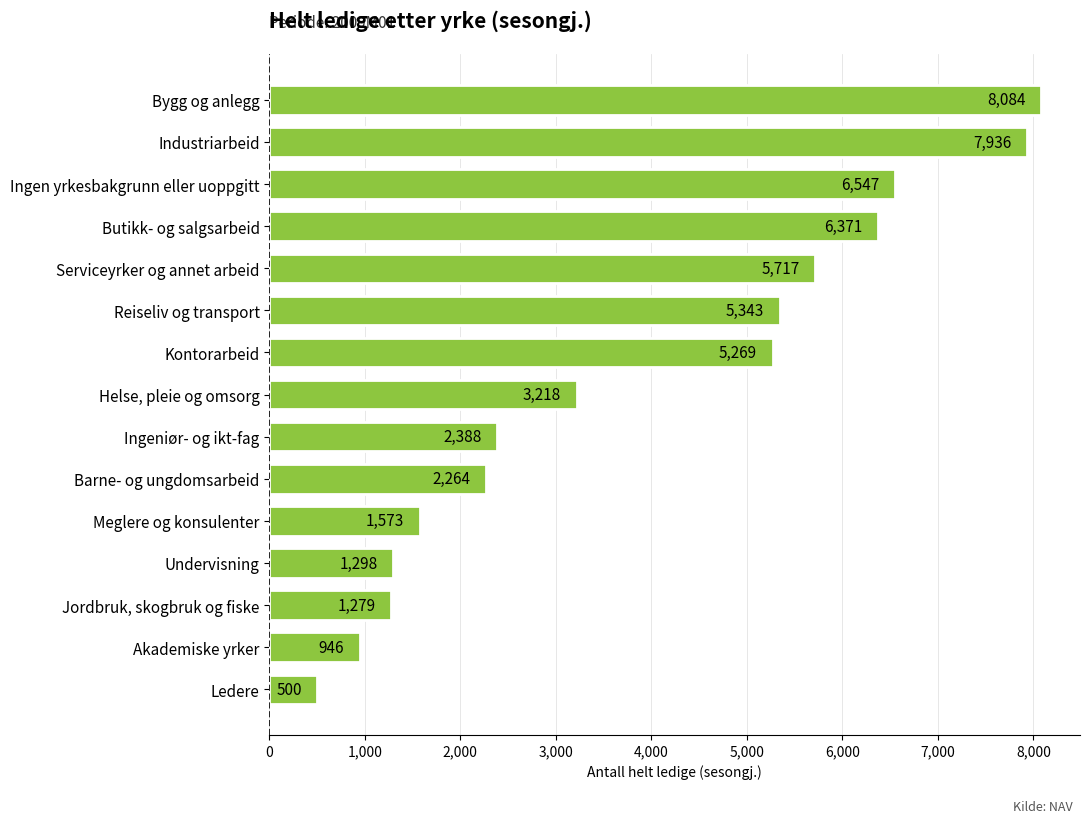

Approximately how many times larger is the value at Bygg og anlegg compared to Jordbruk, skogbruk og fiske?

6.3